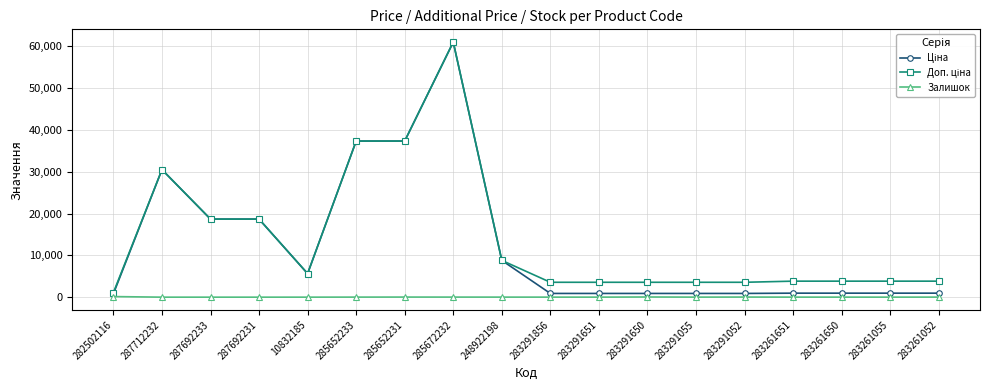

True or false: Залишок and Доп. ціна intersect in this chart.

False